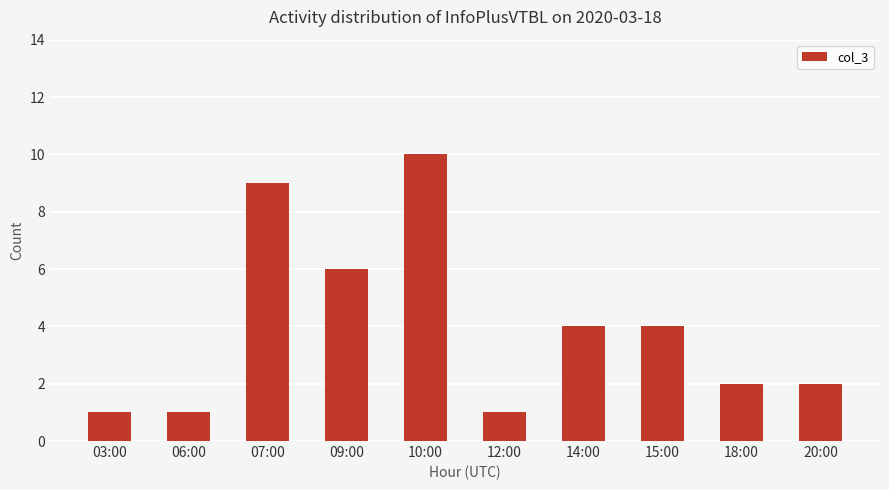

Approximately how many times larger is the value at 07:00 compared to 10:00?

0.9